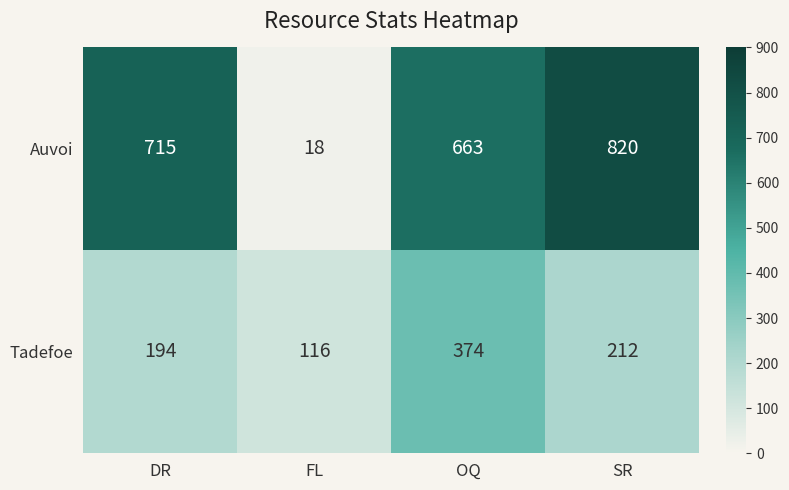

At how many categories does at least one series exceed 162?

3